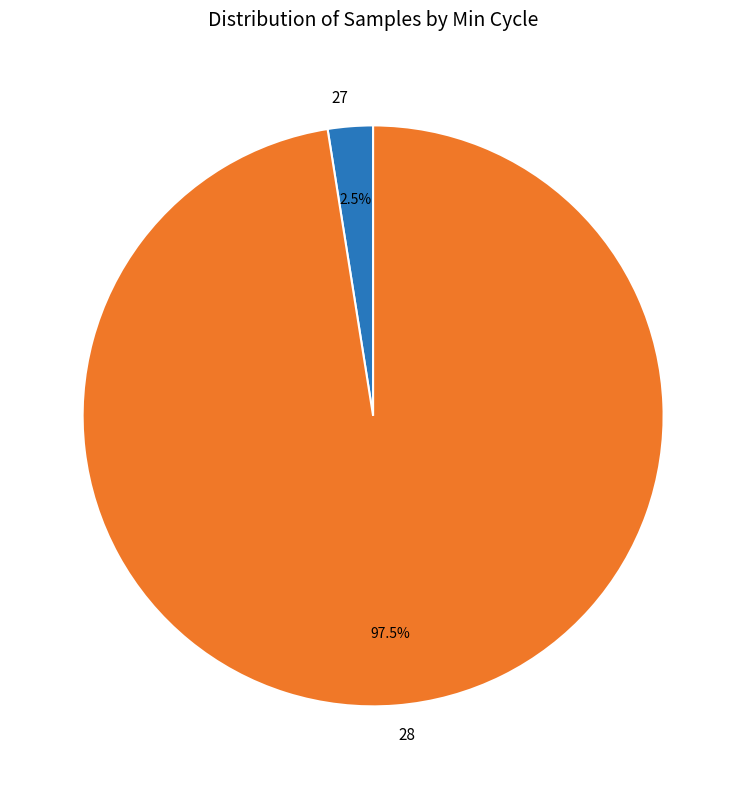

Rank the categories by value from lowest to highest.

27, 28